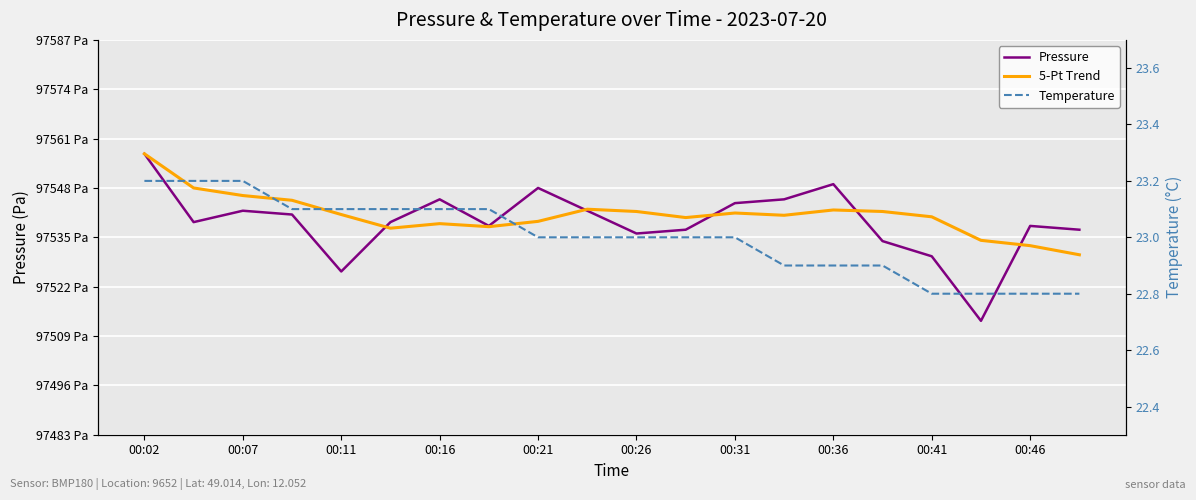

What is the difference between the maximum and minimum values in the 5-Pt Trend series?

26.6